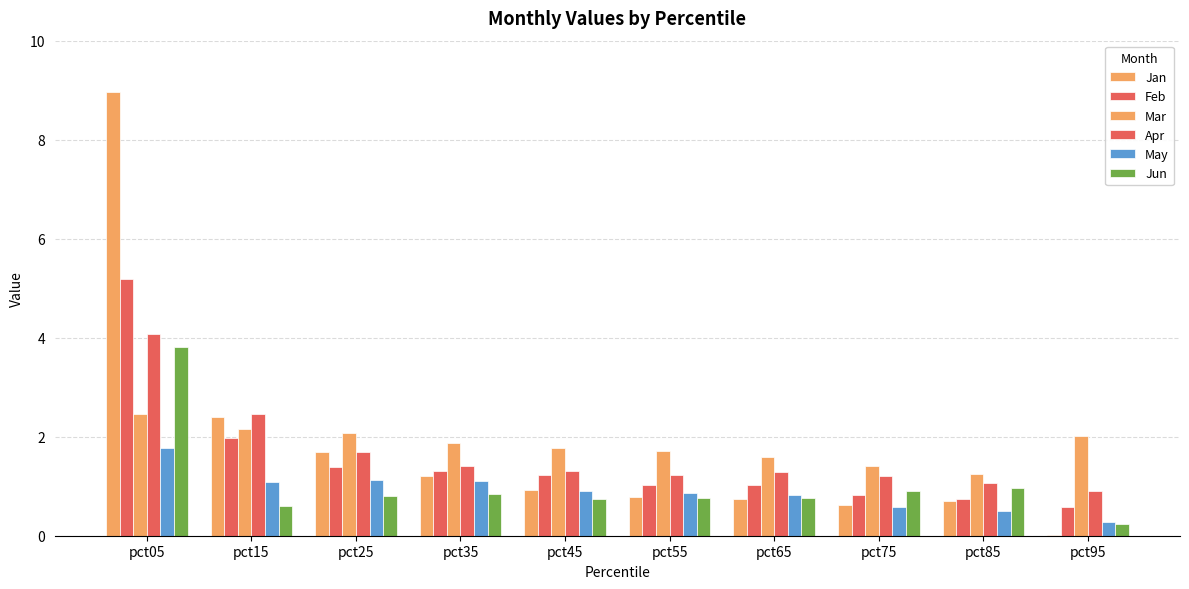

How many groups of bars are there?

10